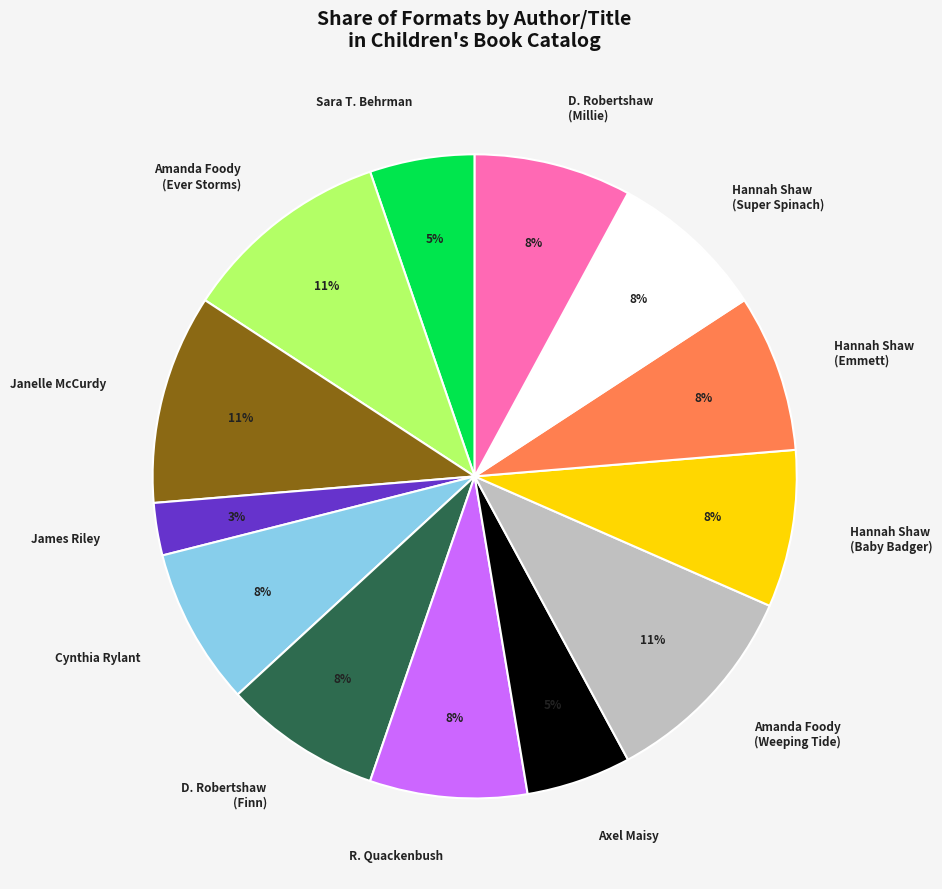

To the nearest percent, what is the average slice percentage?

8%